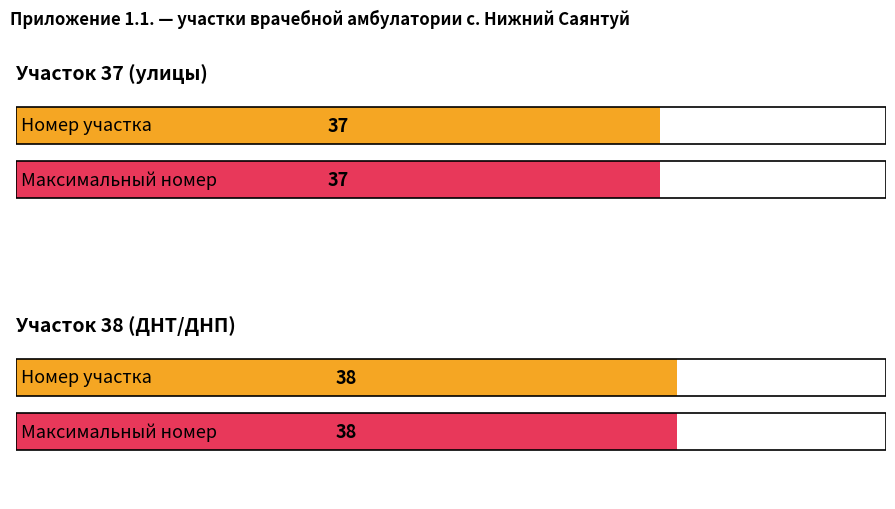

What is the value of the Участок 38 bar at the 6th from the left?

38